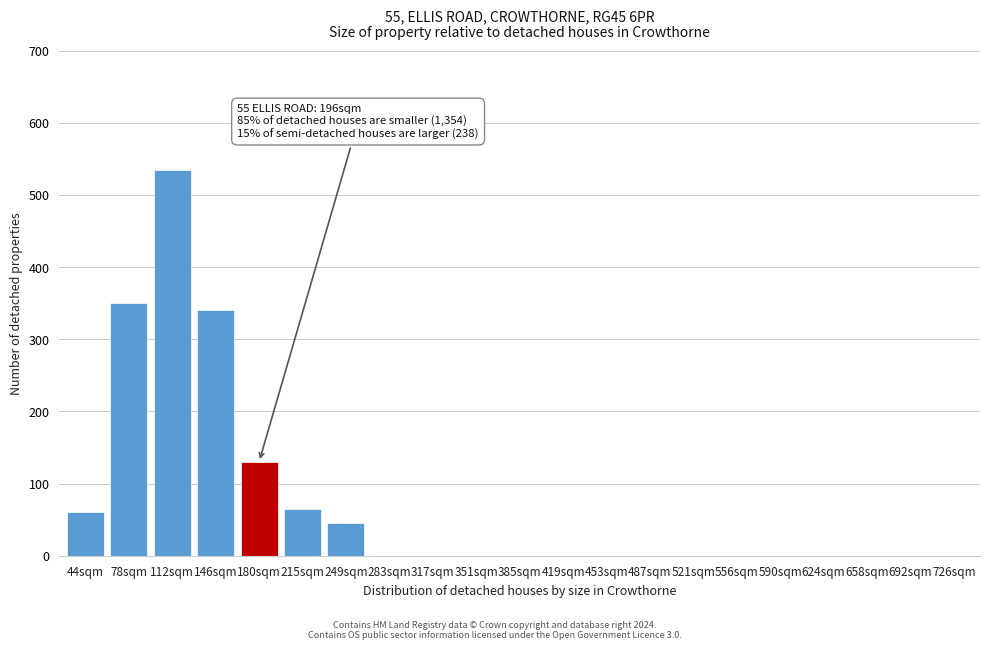

Reading right to left, transcribe all the data shown in this chart.

726sqm=0	692sqm=0	658sqm=0	624sqm=0	590sqm=0	556sqm=0	521sqm=0	487sqm=0	453sqm=0	419sqm=0	385sqm=0	351sqm=0	317sqm=0	283sqm=0	249sqm=45	215sqm=65	180sqm=130	146sqm=340	112sqm=535	78sqm=350	44sqm=60